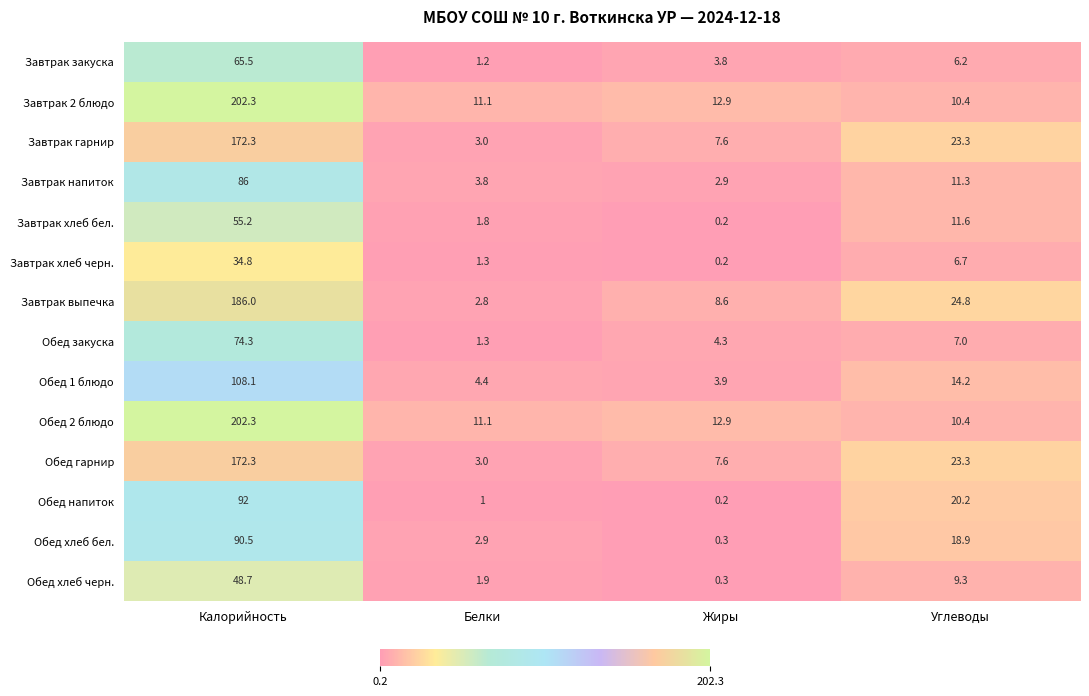

True or false: Обед закуска has a value of 4.3 at Жиры.

True